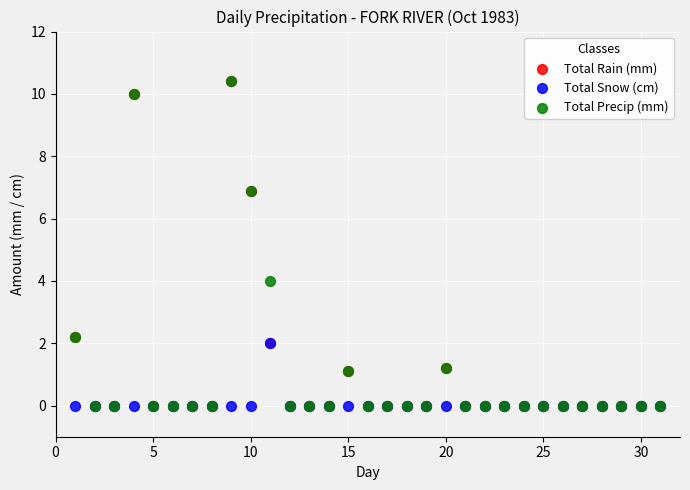

In the Total Rain (mm) series, what Y value is closest to 5?

6.9